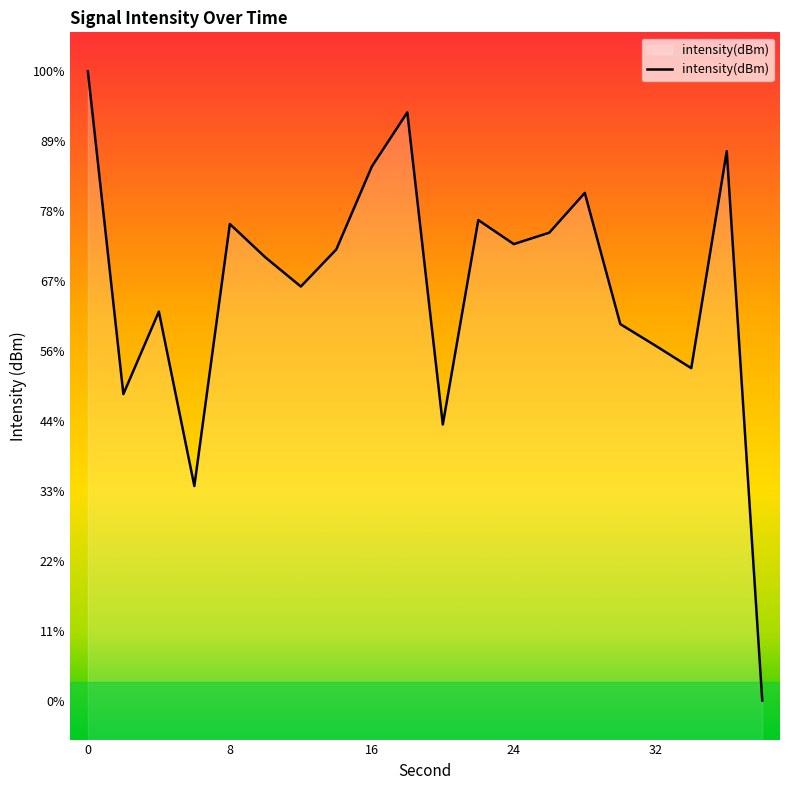

How many points are higher than both their immediate neighbors (excluding endpoints)?

6